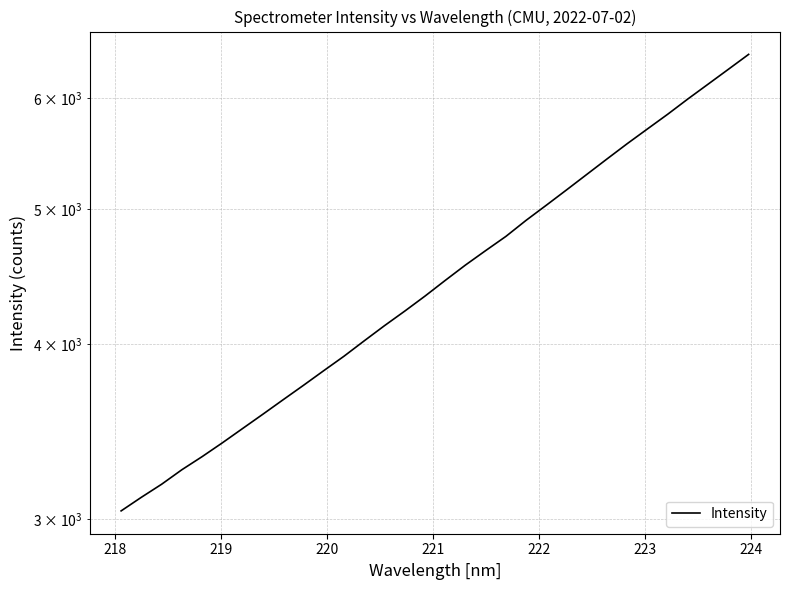

Reading left to right, what are all the values shown in this chart?

3040.2	3109.2	3176.8	3253.7	3324.6	3401.2	3482.4	3565.4	3651.4	3738.8	3830.1	3922.3	4023.1	4124.8	4224.8	4330.6	4444.0	4558.0	4667.9	4778.4	4906.8	5030.6	5159.1	5292.3	5429.0	5567.4	5704.2	5843.8	5993.0	6140.8	6292.7	6448.9